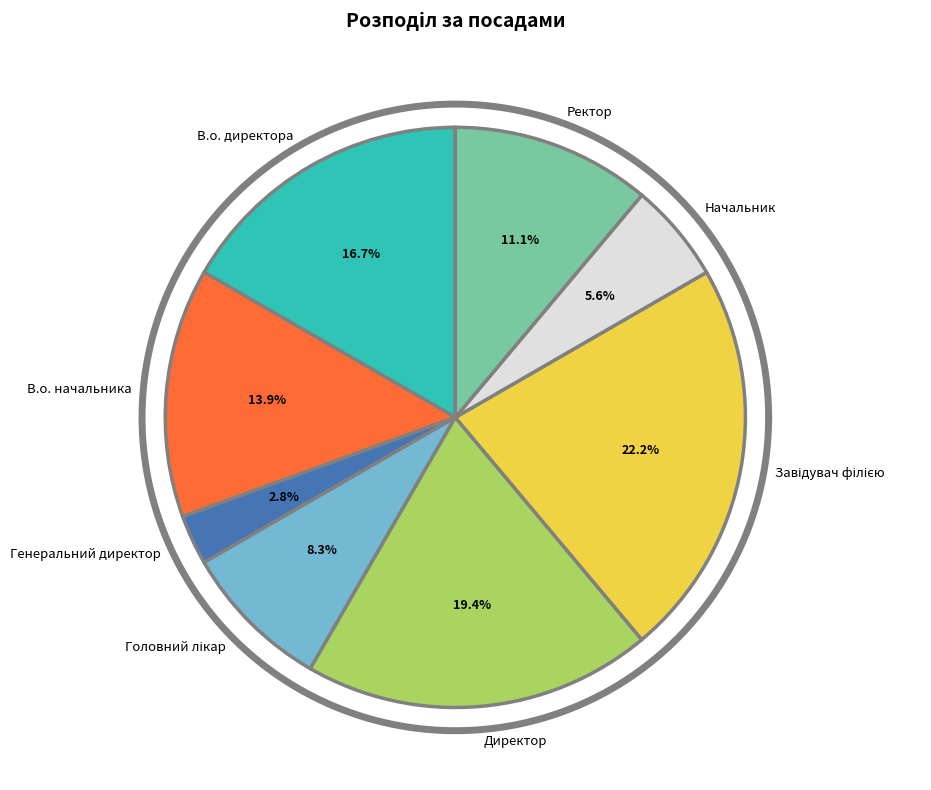

The В.о. начальника slice represents 14% of the pie. True or false?

True